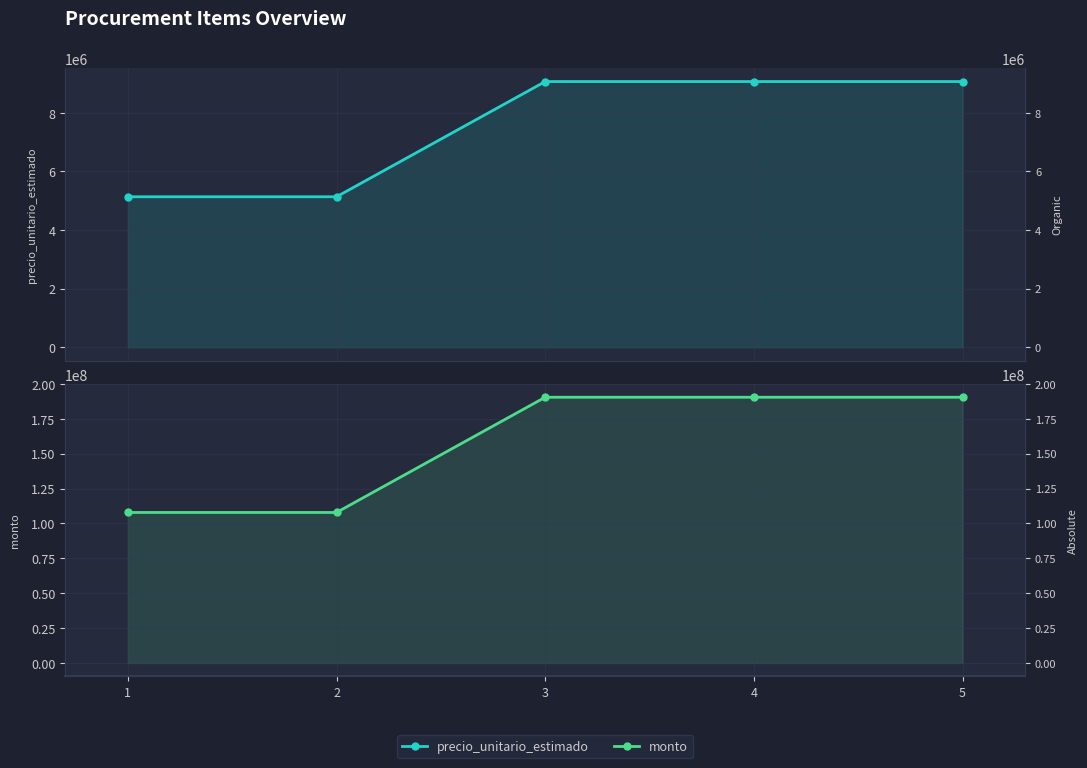

Reading left to right, extract all data points from this chart.

precio_unitario_estimado: 5137500	5137500	9070800	9070800	9070800
monto: 107887500	107887500	190486800	190486800	190486800